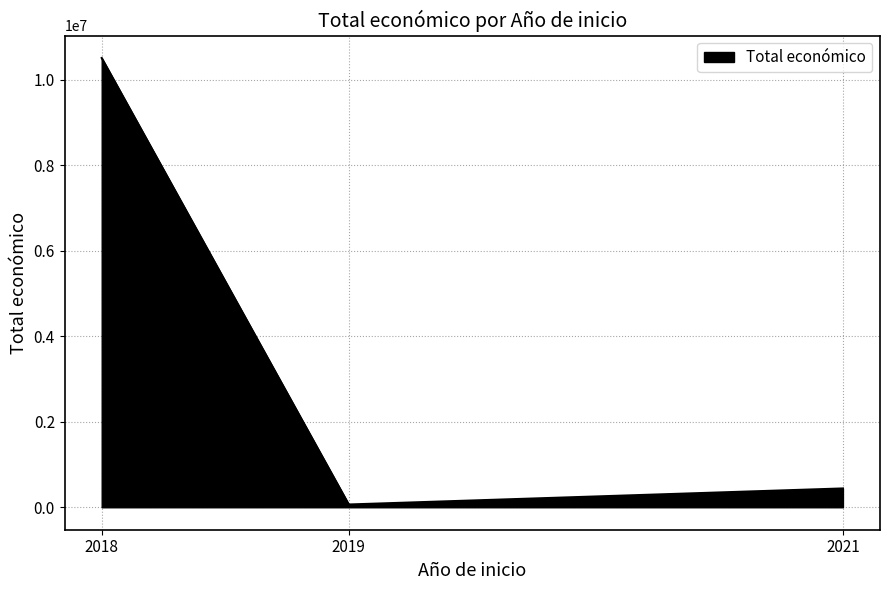

Reading left to right, list all the values displayed in this chart.

2018=10512227	2019=64630	2021=440317